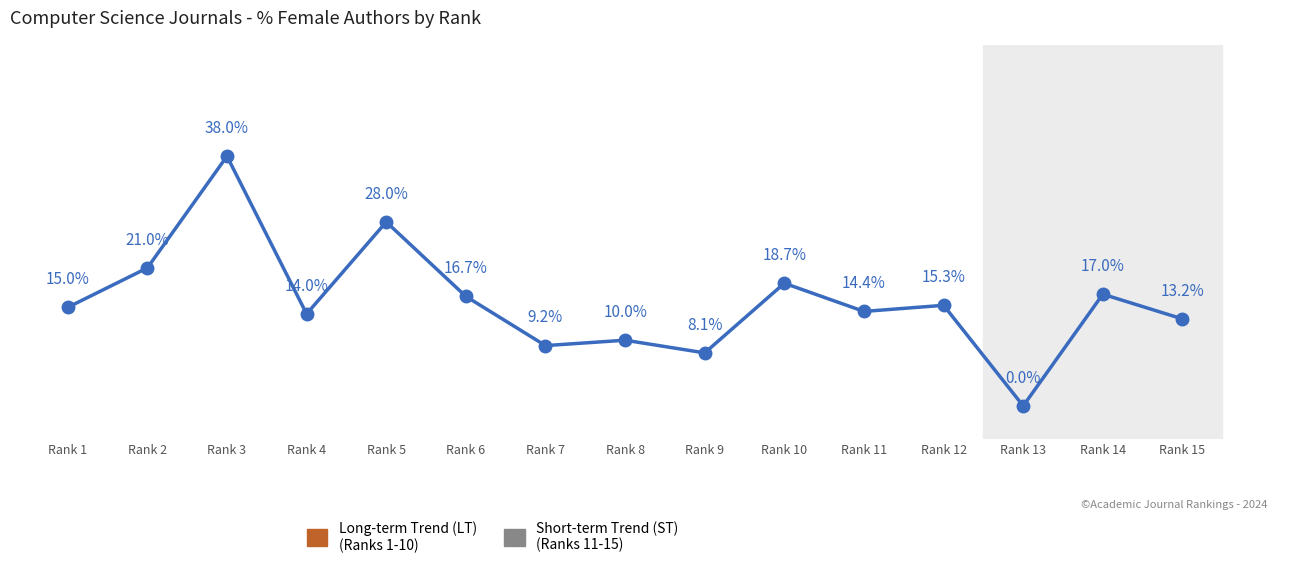

Which has a higher value, Rank 5 or Rank 3?

Rank 3